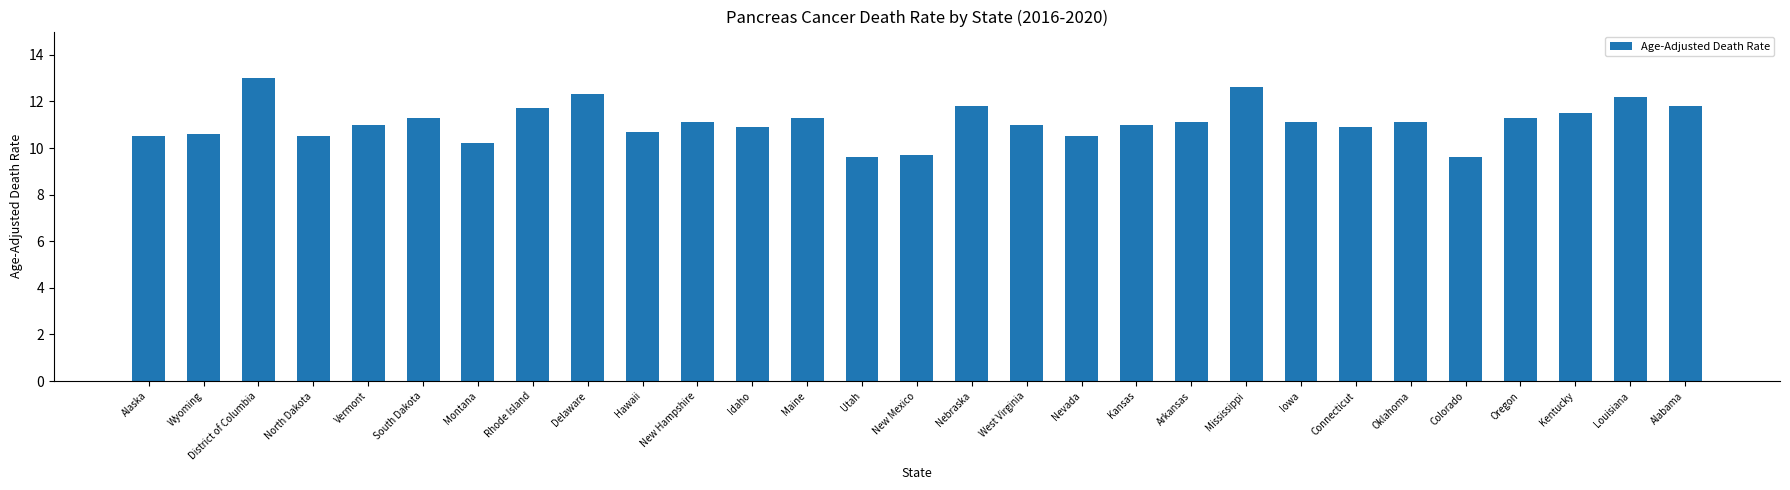

Reading left to right, what are all the values shown in this chart?

Alaska=10.5	Wyoming=10.6	District of Columbia=13.0	North Dakota=10.5	Vermont=11.0	South Dakota=11.3	Montana=10.2	Rhode Island=11.7	Delaware=12.3	Hawaii=10.7	New Hampshire=11.1	Idaho=10.9	Maine=11.3	Utah=9.6	New Mexico=9.7	Nebraska=11.8	West Virginia=11.0	Nevada=10.5	Kansas=11.0	Arkansas=11.1	Mississippi=12.6	Iowa=11.1	Connecticut=10.9	Oklahoma=11.1	Colorado=9.6	Oregon=11.3	Kentucky=11.5	Louisiana=12.2	Alabama=11.8